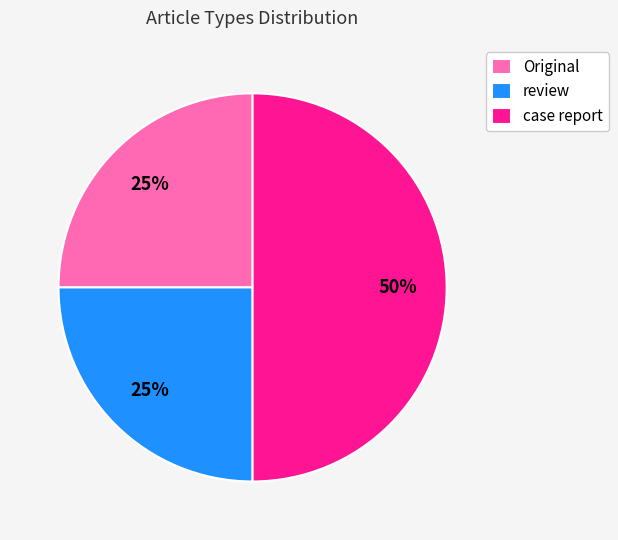

Combined, do case report and Original account for over 50%?

Yes